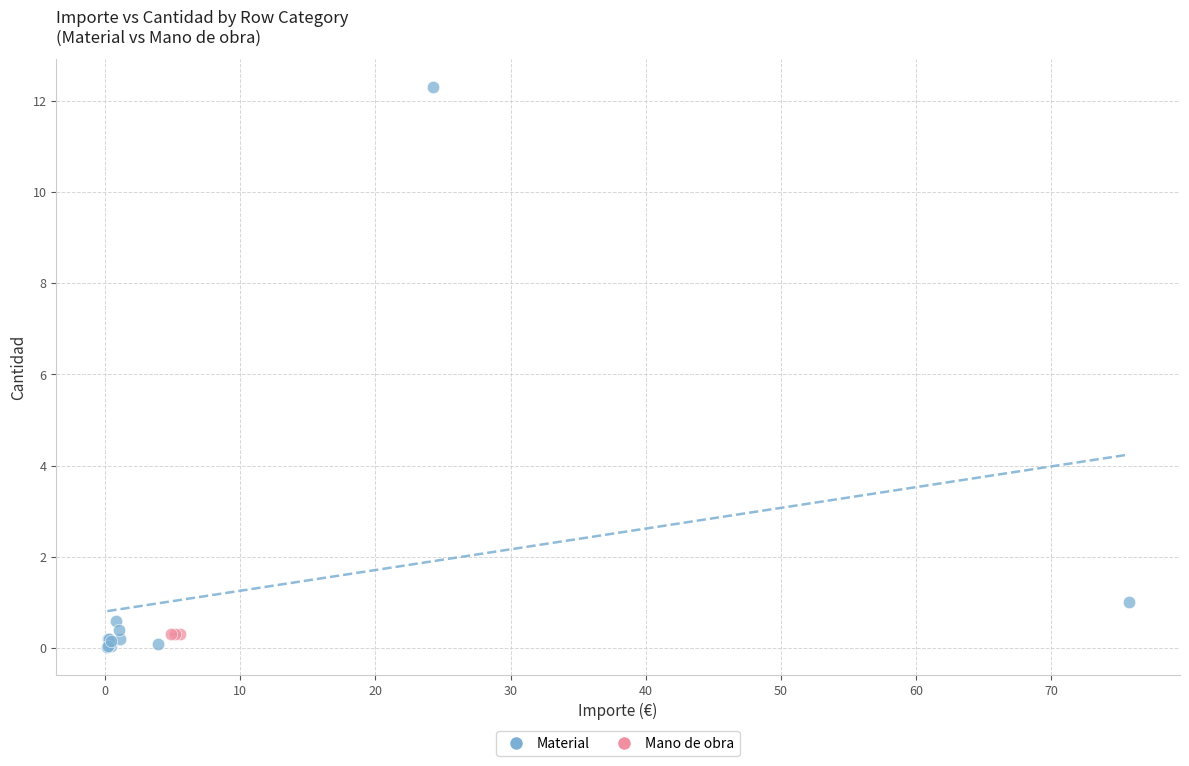

Which series reaches the maximum Y coordinate?

Material